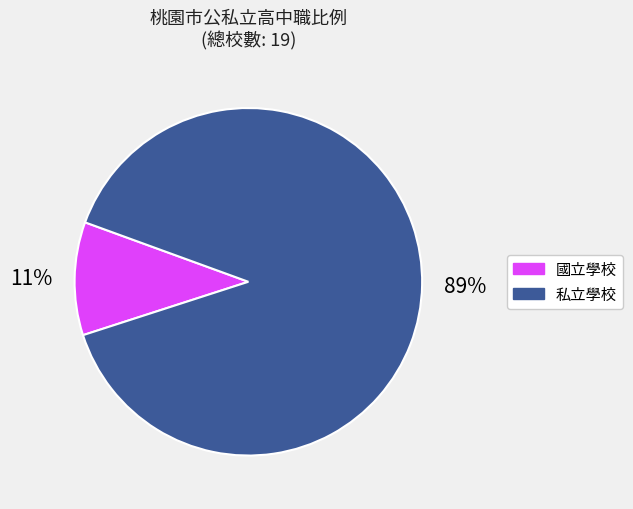

True or false: 私立學校 accounts for 89% of the total.

True